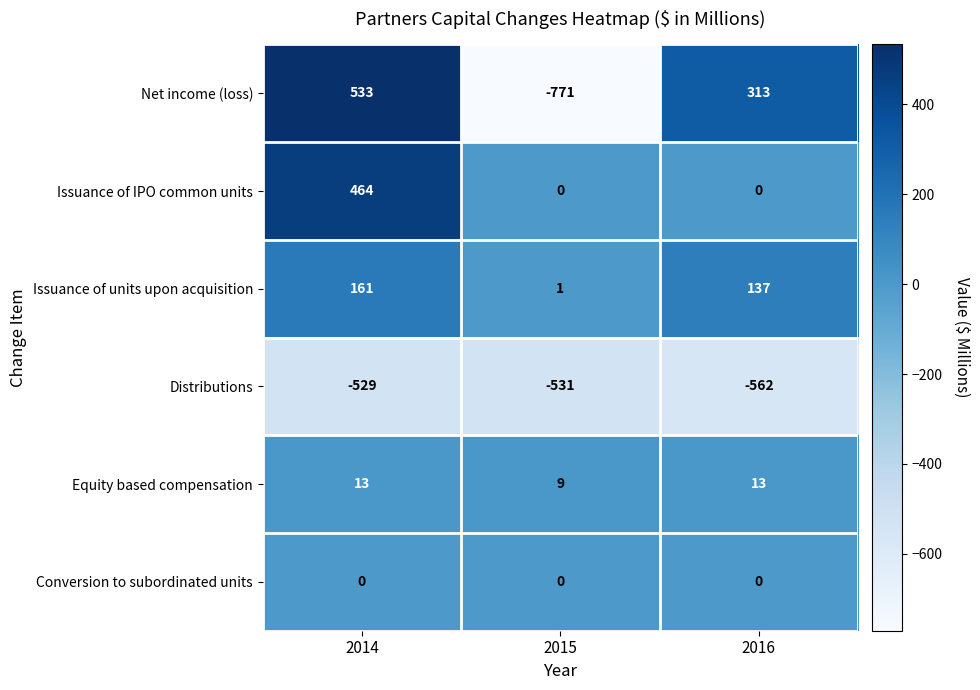

What is the spread (max minus min) of values at 2015?

780